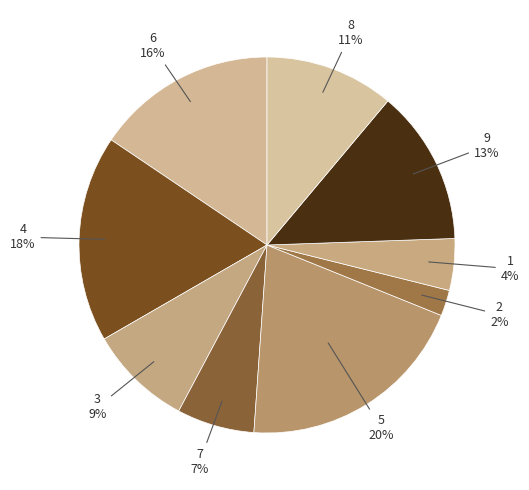

Is it true that 7 is 12% of the pie?

False